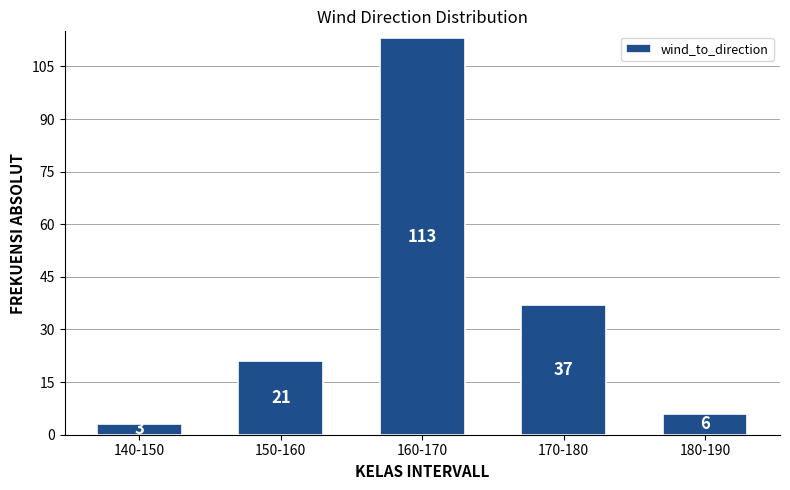

Reading left to right, list all the values displayed in this chart.

140-150=3	150-160=21	160-170=113	170-180=37	180-190=6